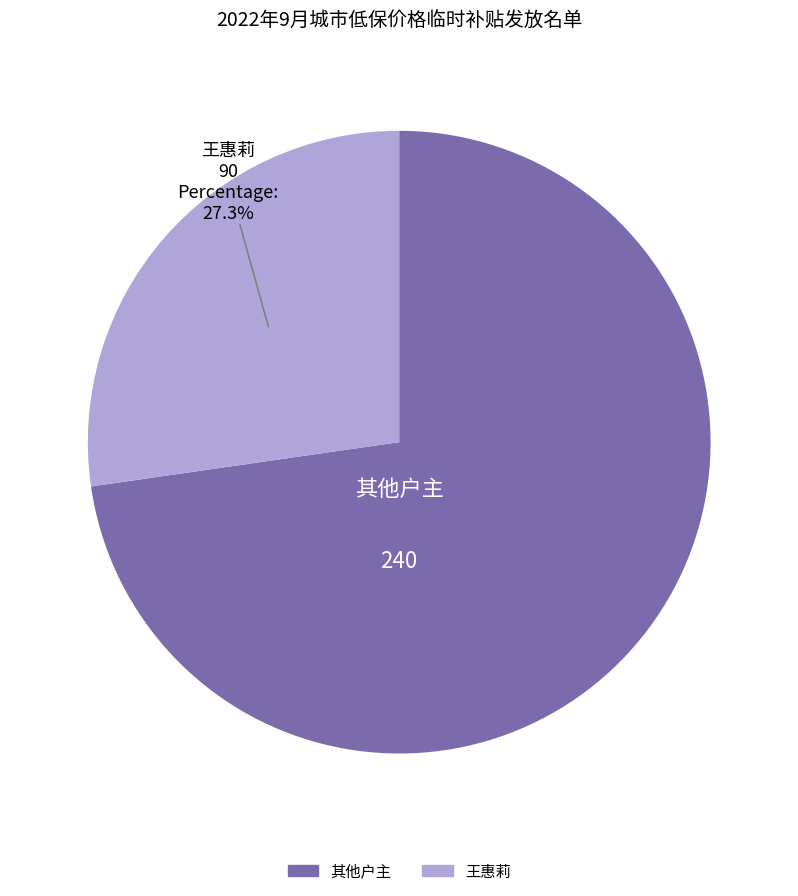

Does any single category account for the majority?

Yes